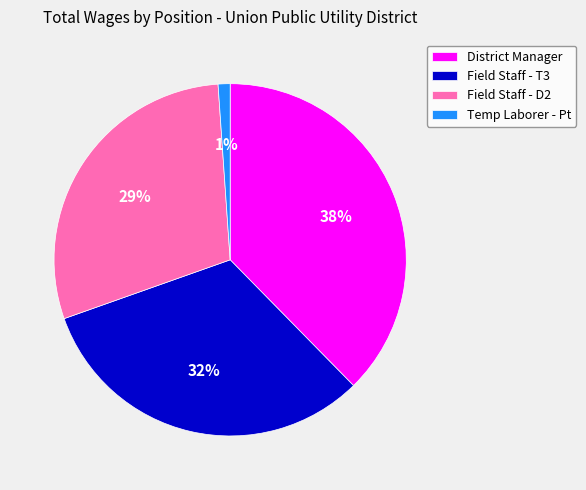

Combined, do Temp Laborer - Pt and Field Staff - T3 account for over 50%?

No